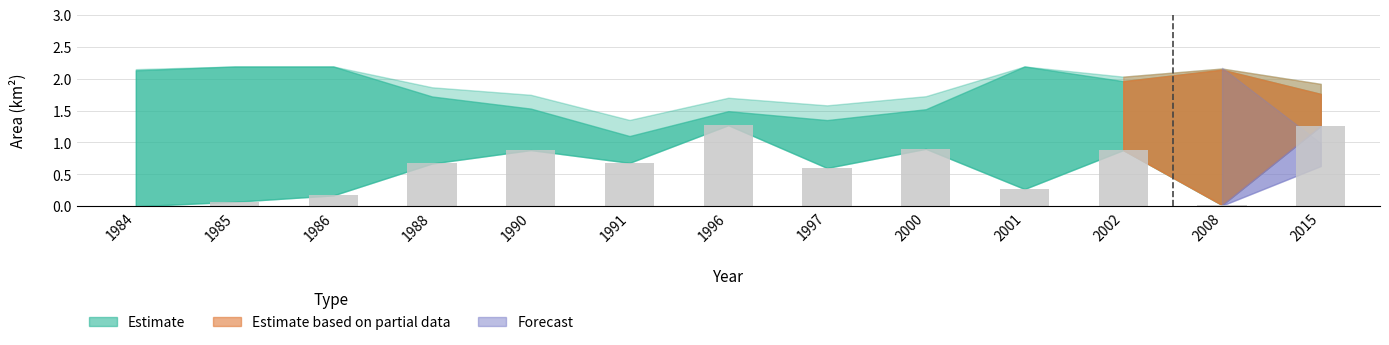

The chart shows a value of 0.2 at 2002. True or false?

False